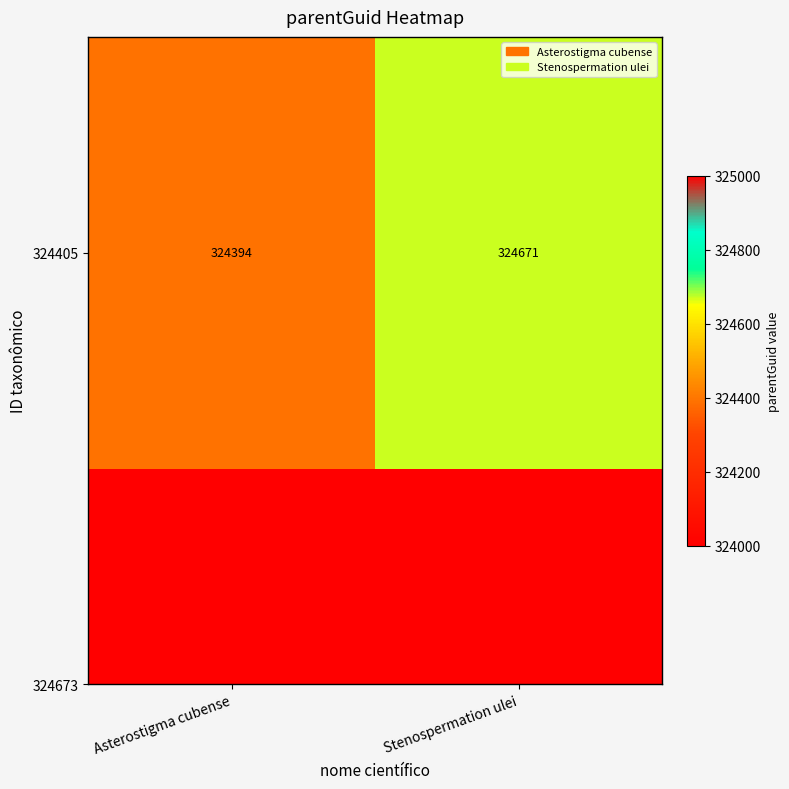

What is the greatest value displayed?

324671